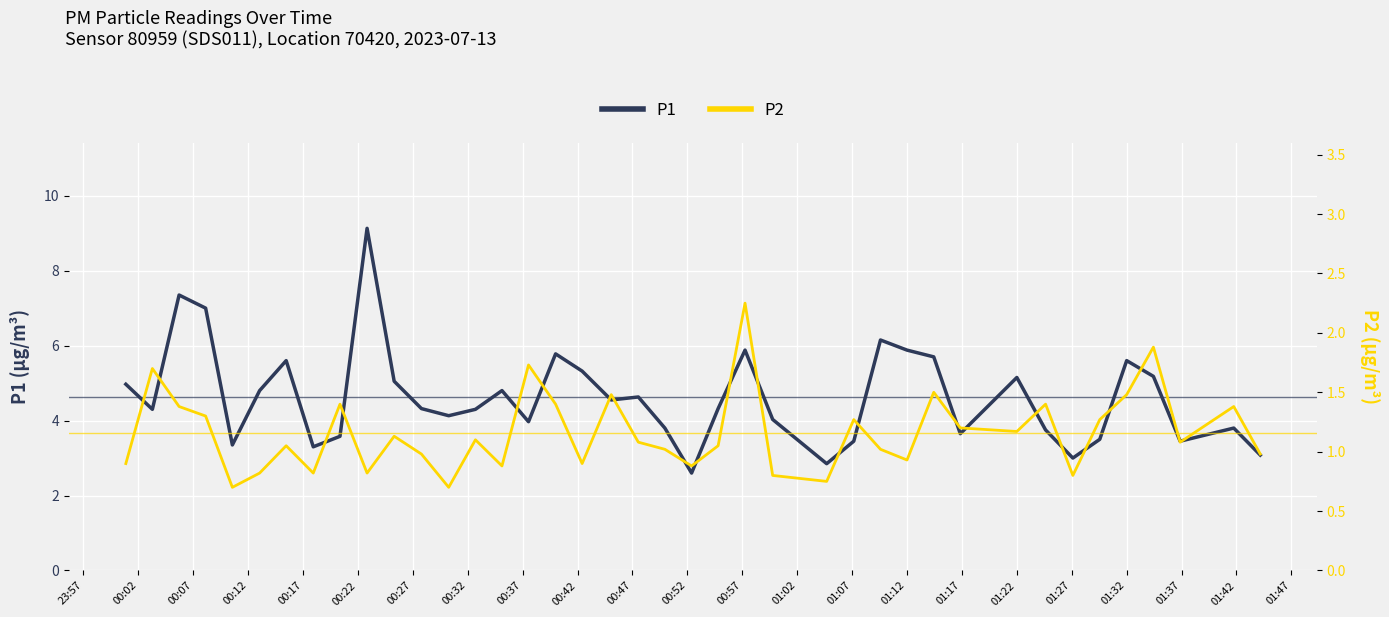

What is the maximum value shown in the chart?

9.1